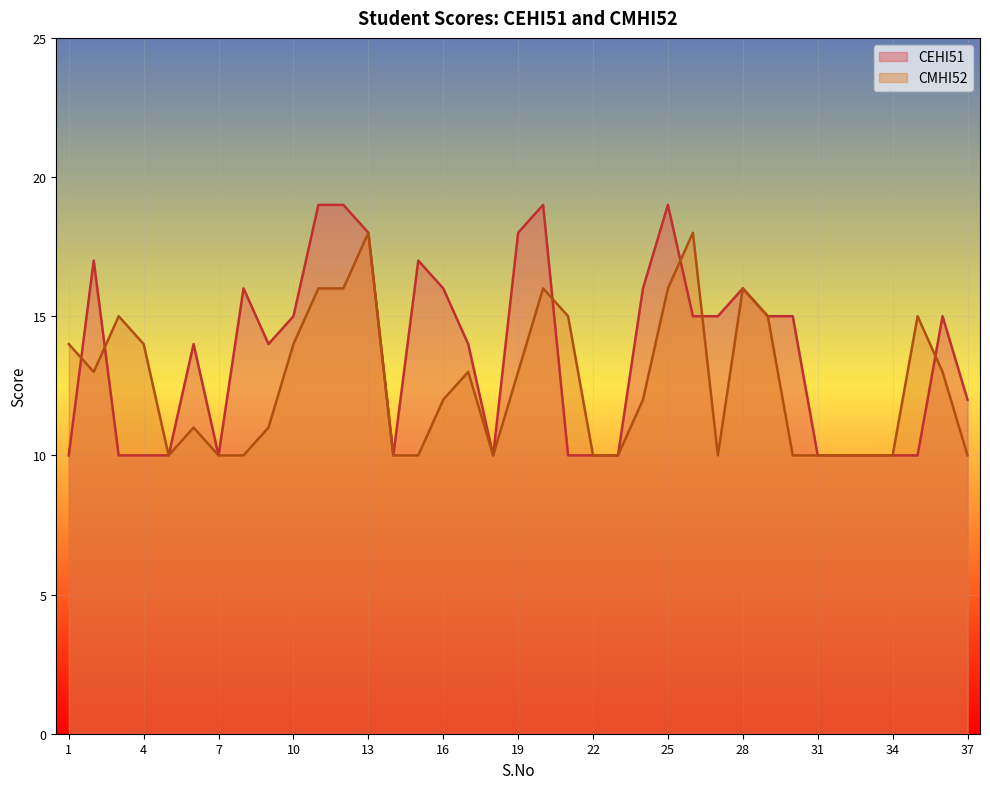

Is the value of CEHI51 at 6 greater than the value of CMHI52 at 13?

No